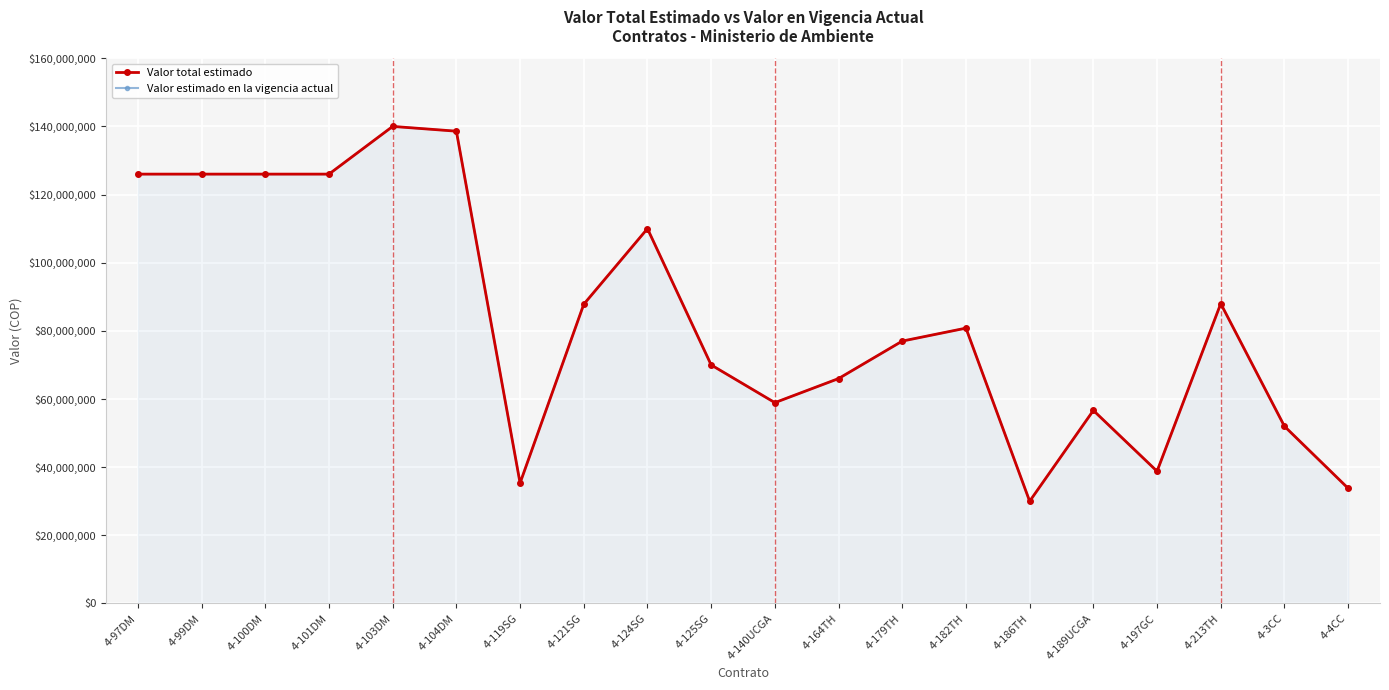

In Valor estimado en la vigencia actual, how many points are higher than both neighbors (excluding endpoints)?

5